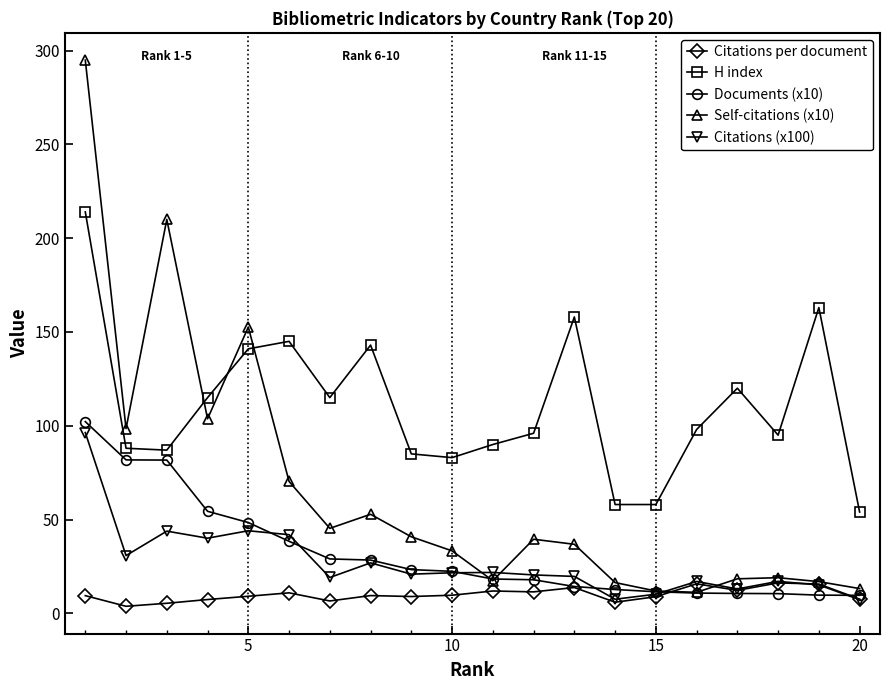

True or false: Citations per document has more than 2 interior local peaks.

True